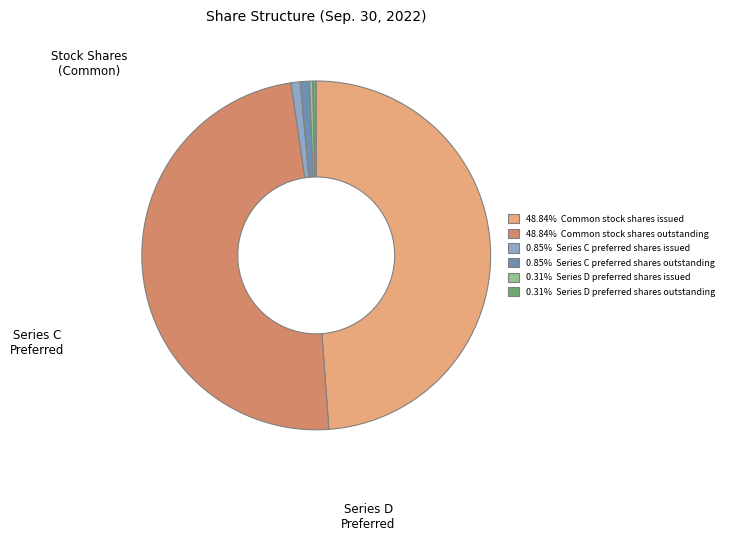

Is there a majority slice in this chart?

No